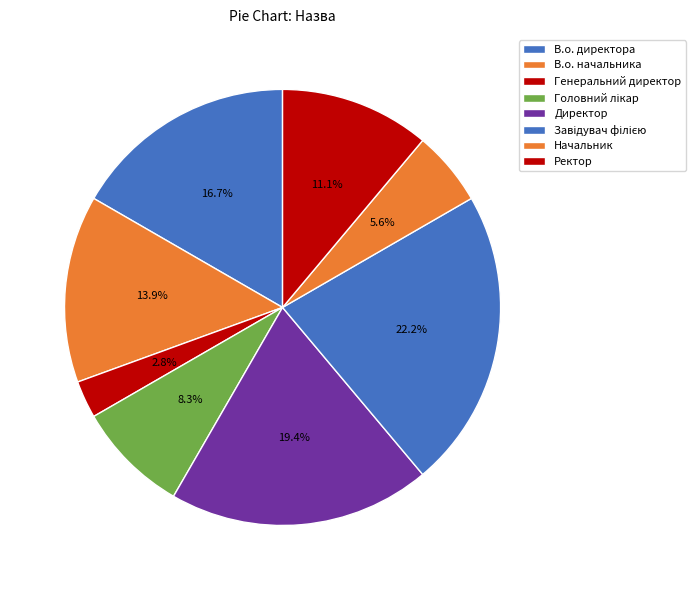

What percentage is NOT represented by Генеральний директор?

97.2%